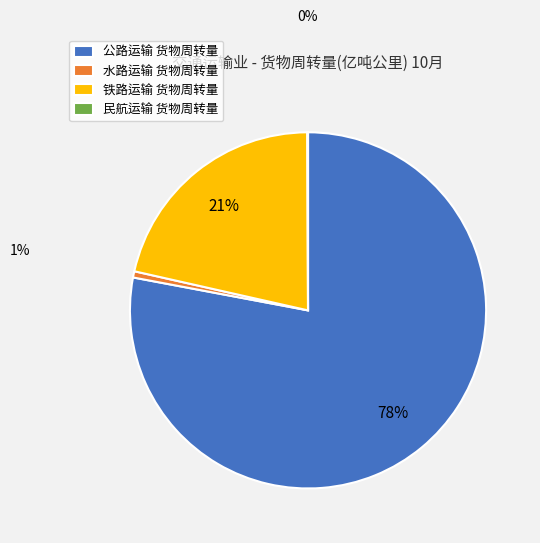

Which category has the biggest portion of the pie?

公路运输 货物周转量